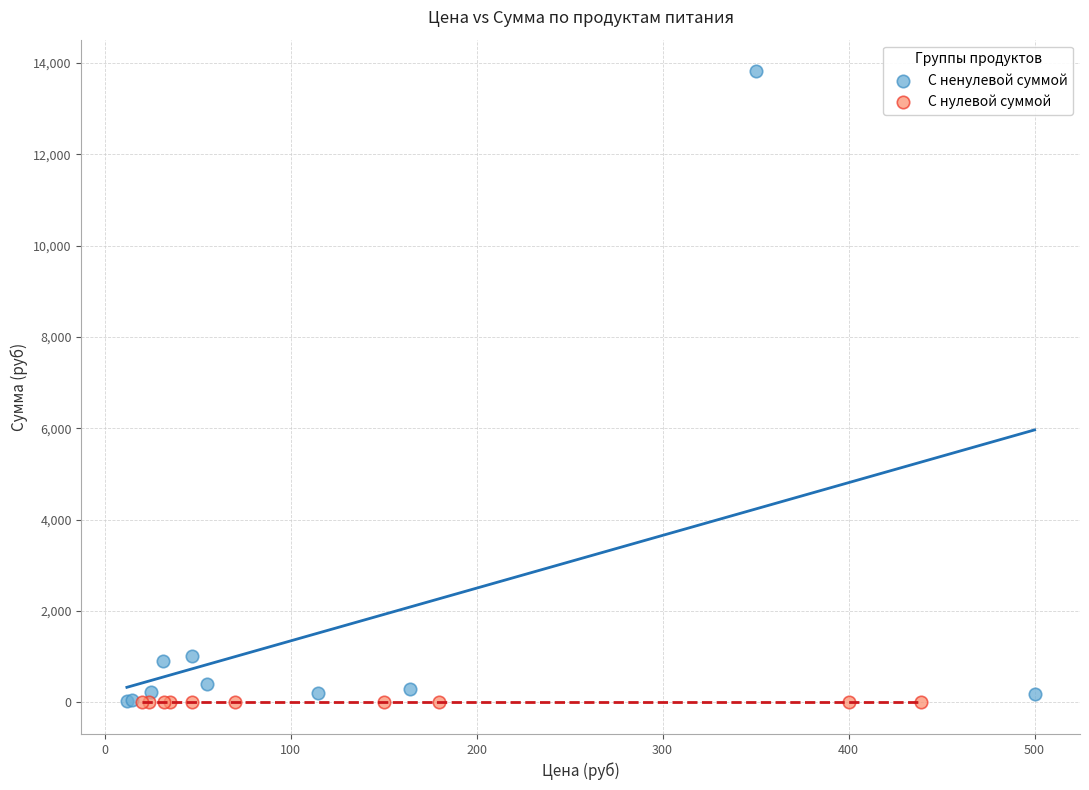

What are all the series names shown in the legend?

С ненулевой суммой, С нулевой суммой